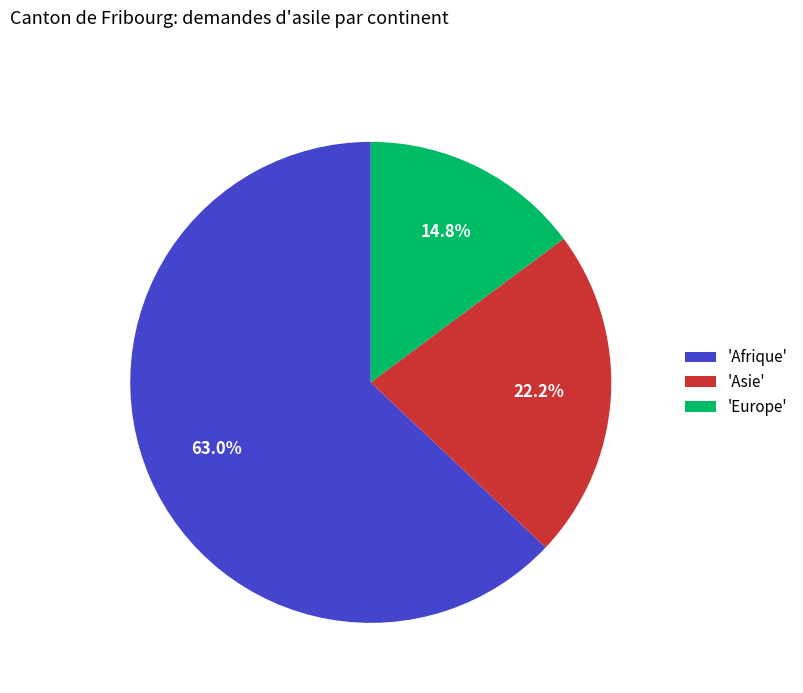

Which slice is the largest?

'Afrique'